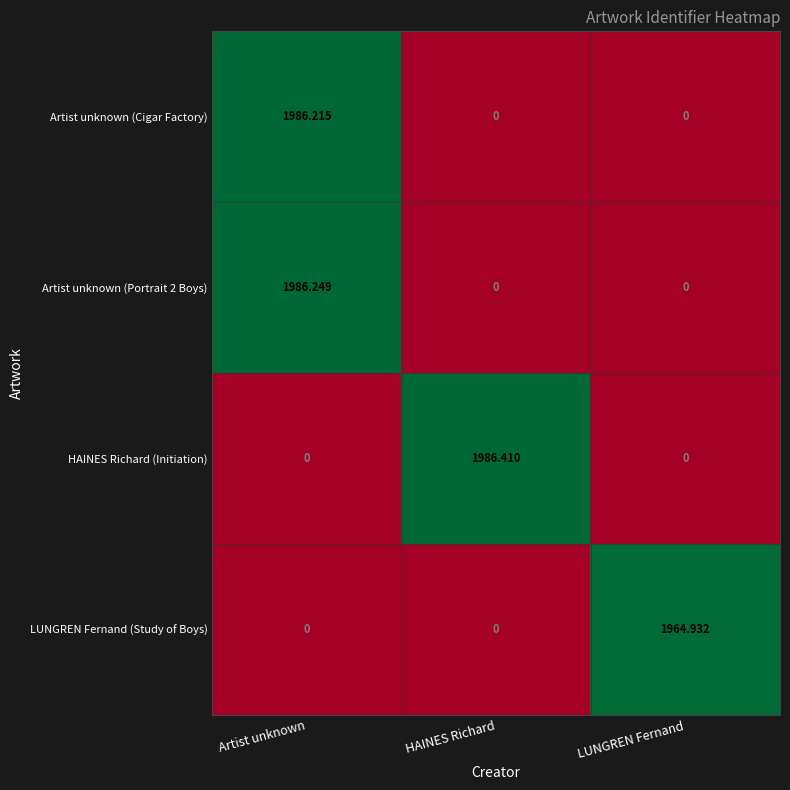

How many data points does each series have?

3